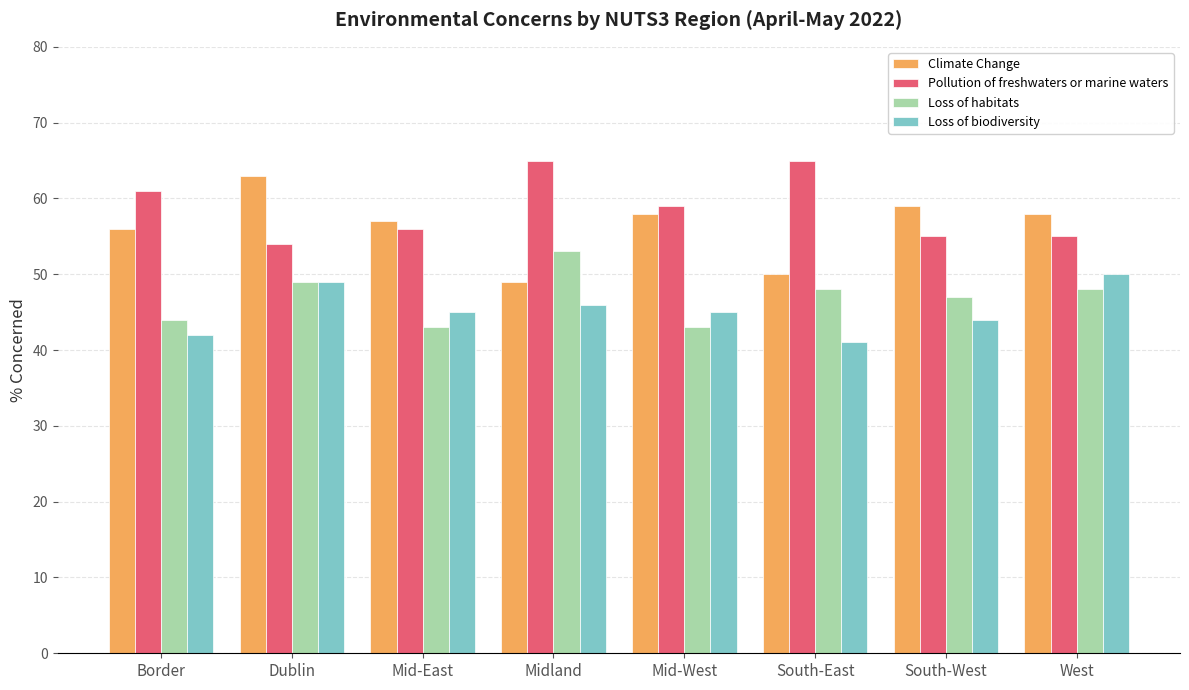

What value does the Loss of biodiversity series have at Mid-East?

45